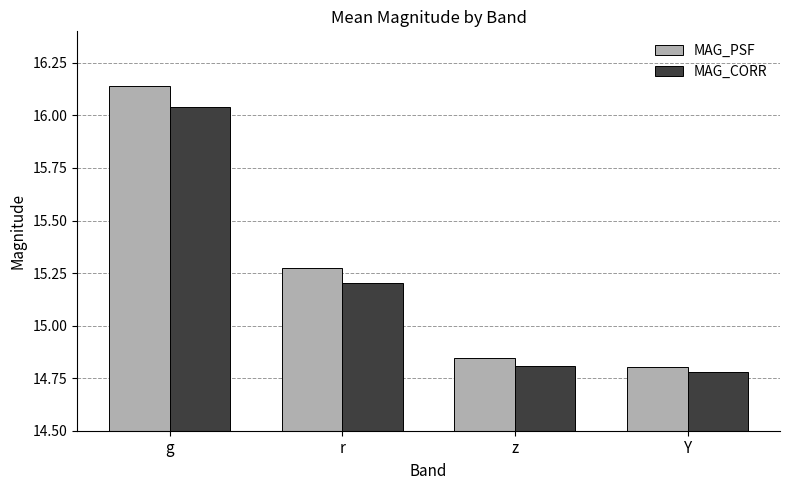

Is the value of MAG_PSF at g greater than the value of MAG_CORR at z?

Yes